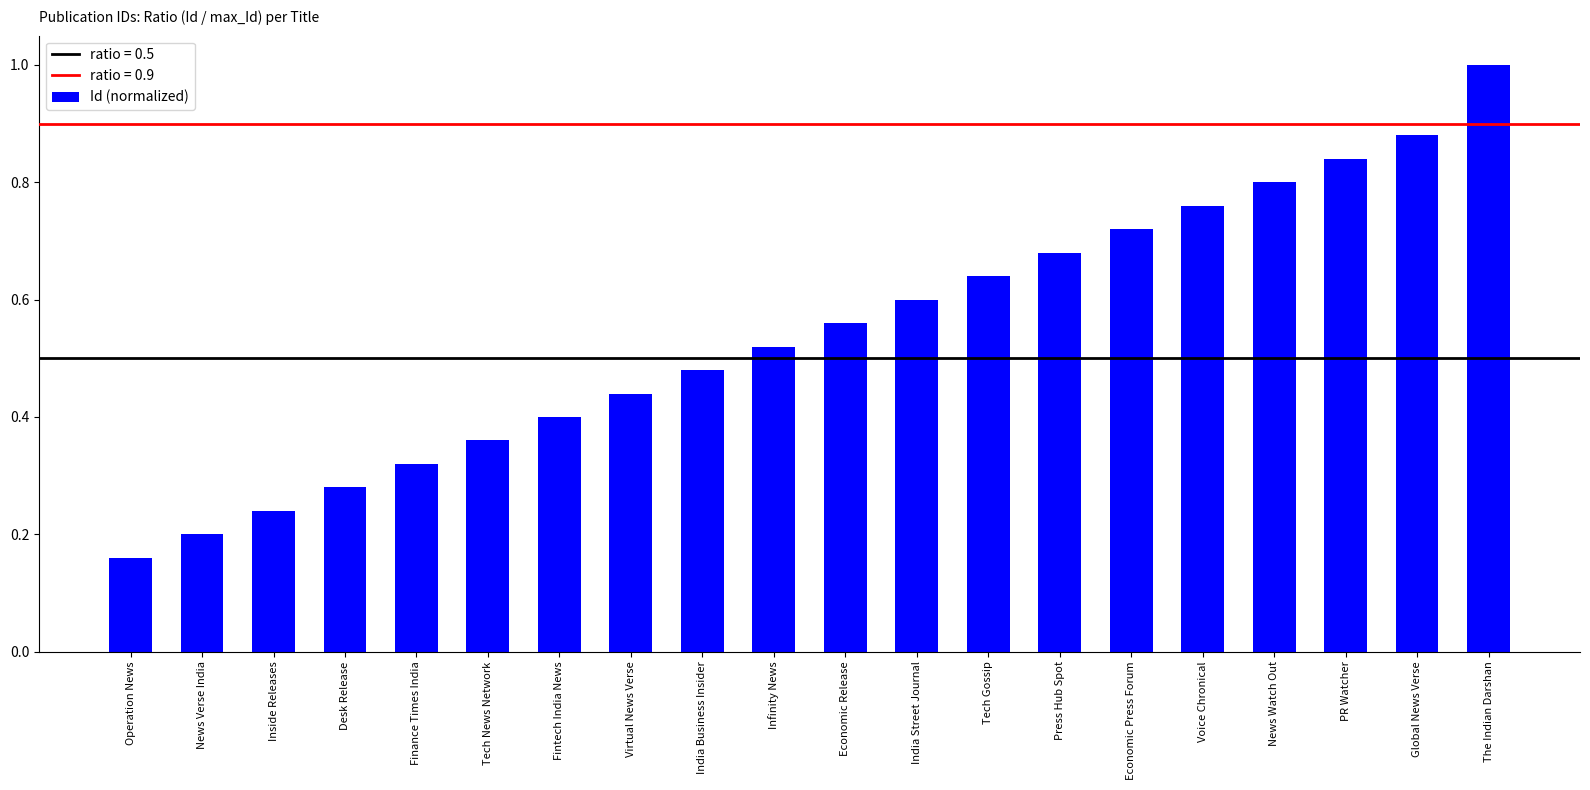

Count the values in the range 0 to 1.

20